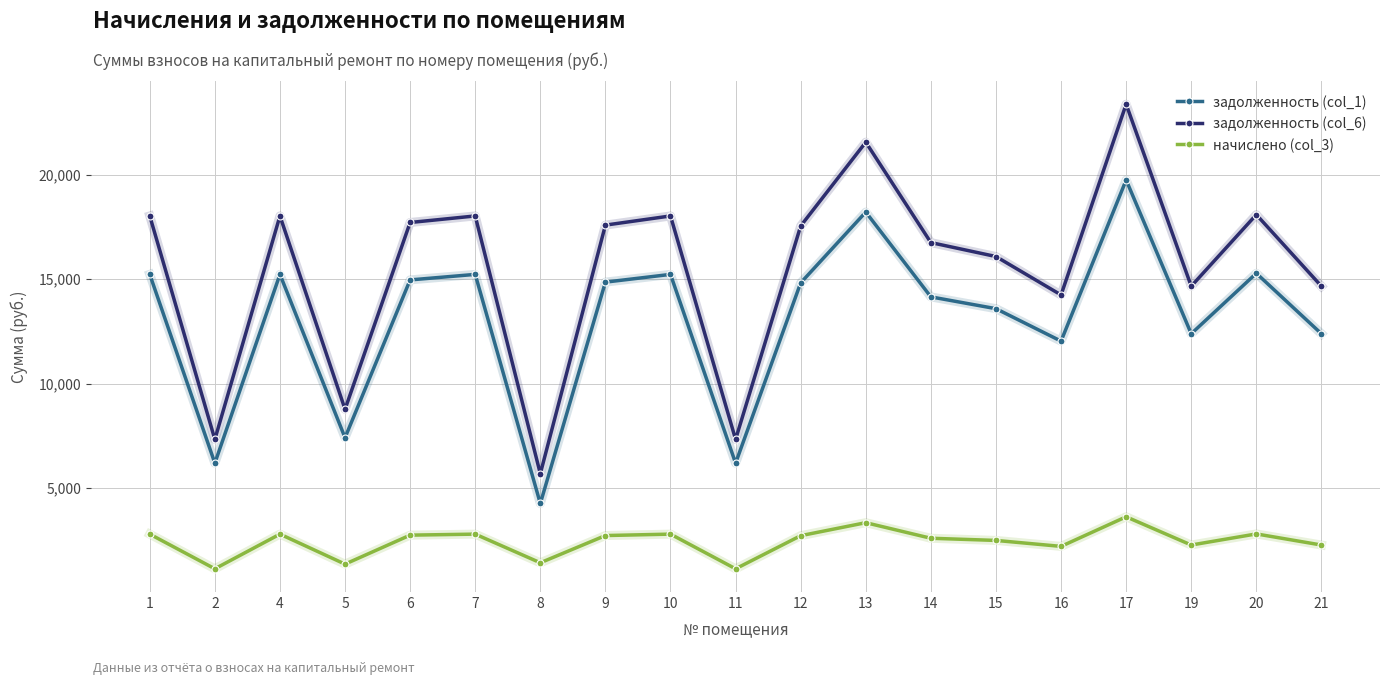

How many values in the задолженность (col_6) series are below 17539?

9